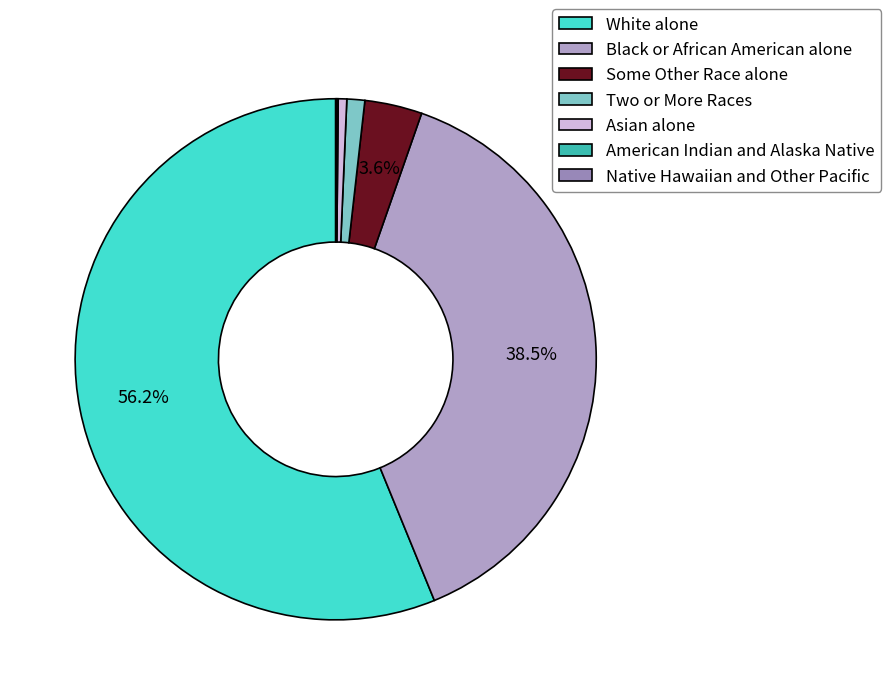

What is the total percentage of Asian alone and Black or African American alone?

39.0%